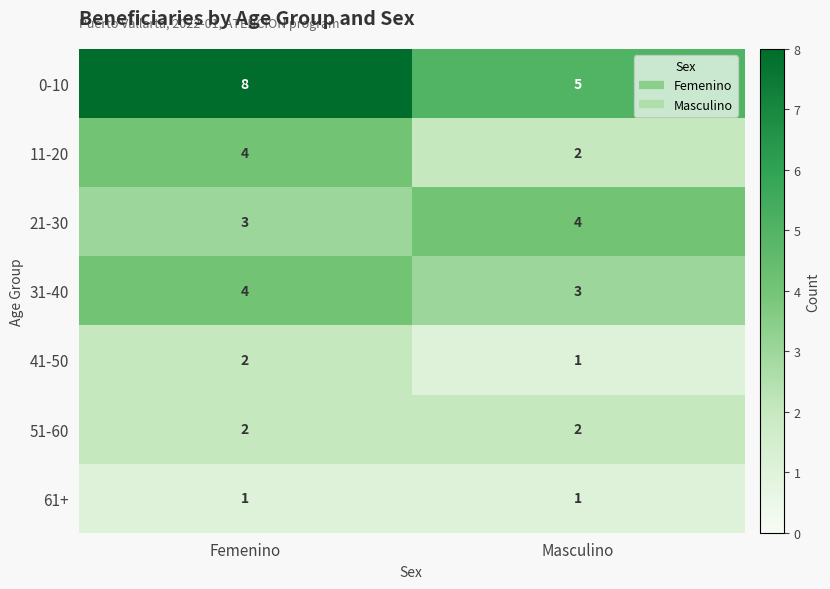

Which series has the largest total across all categories?

0-10